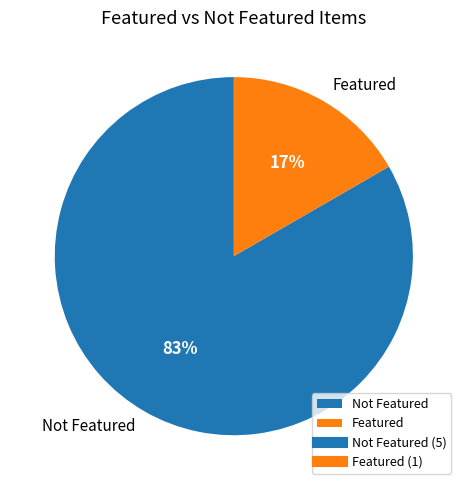

Which category has the biggest portion of the pie?

Not Featured